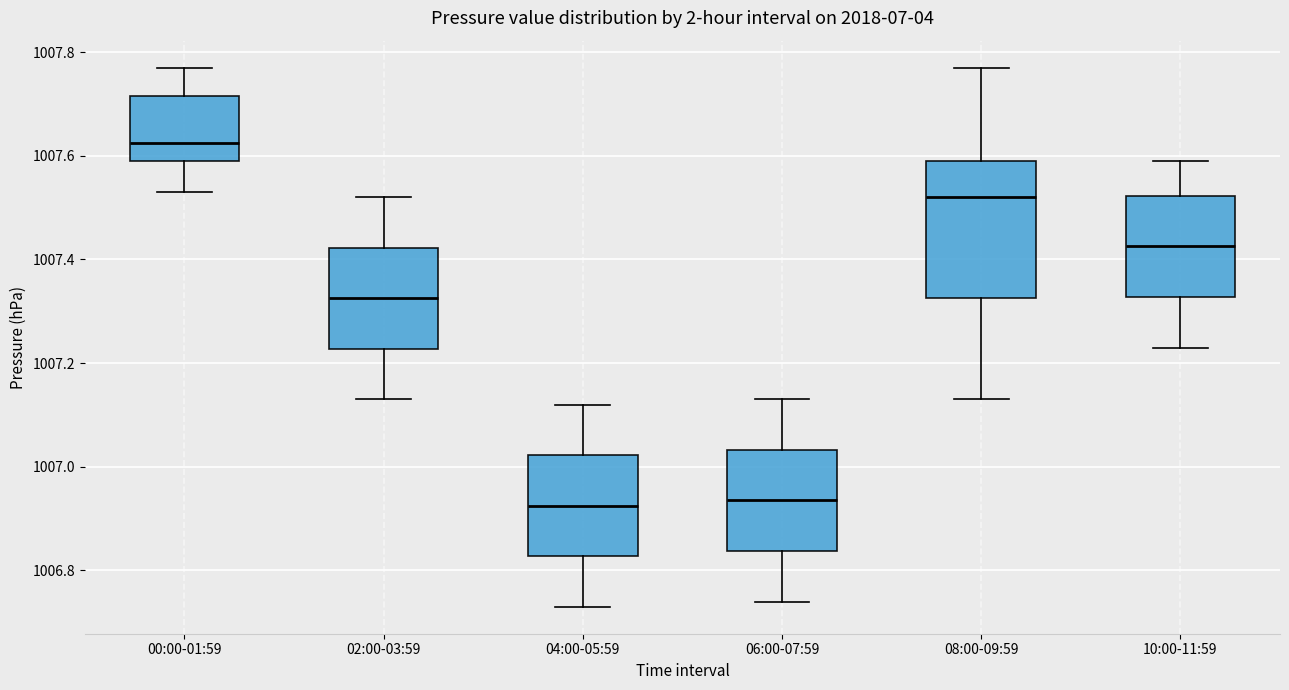

Reading left to right, transcribe this box plot: for each box, give where its median line is, the range the box spans, and where its two whiskers end, as read against the y-axis. The values are not printed on the chart, so give them approximately, as read against the axis.

00:00-01:59: median 1007.62, box 1007.60 to 1007.72, whiskers 1007.54 to 1007.78
02:00-03:59: median 1007.32, box 1007.22 to 1007.42, whiskers 1007.14 to 1007.52
04:00-05:59: median 1006.92, box 1006.82 to 1007.02, whiskers 1006.74 to 1007.12
06:00-07:59: median 1006.94, box 1006.84 to 1007.04, whiskers 1006.74 to 1007.14
08:00-09:59: median 1007.52, box 1007.32 to 1007.60, whiskers 1007.14 to 1007.78
10:00-11:59: median 1007.42, box 1007.32 to 1007.52, whiskers 1007.24 to 1007.60